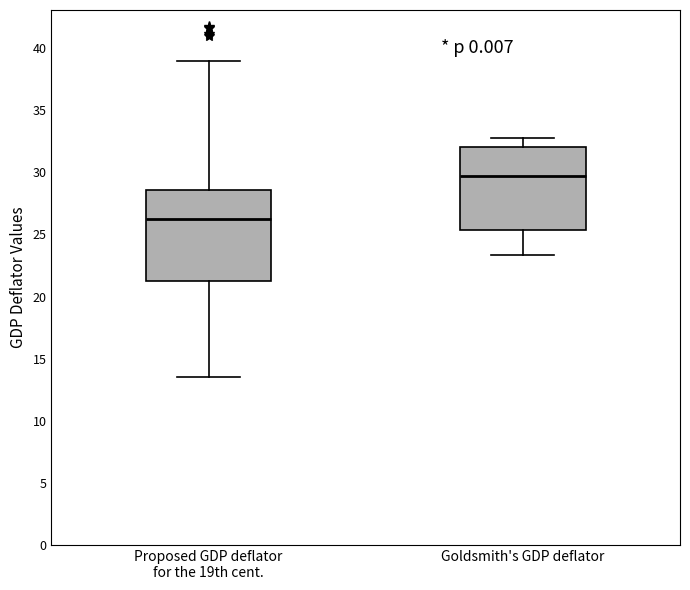

Which box has the highest median line?

Goldsmith's GDP deflator